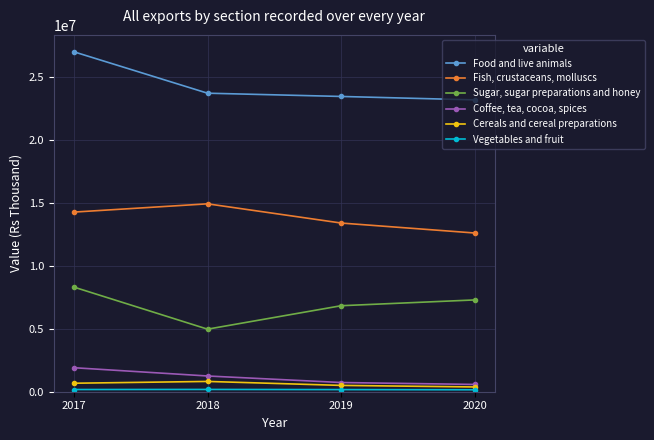

True or false: Coffee, tea, cocoa, spices has more than 0 points higher than both neighbors.

False